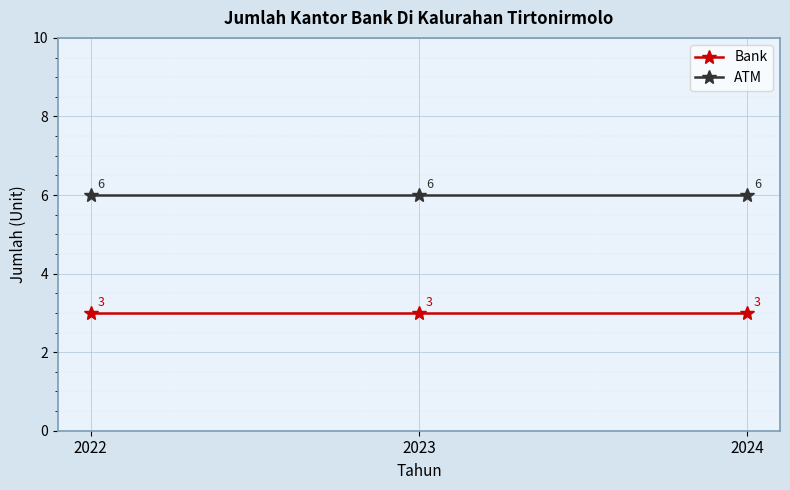

What is the lowest value of the Bank series?

3